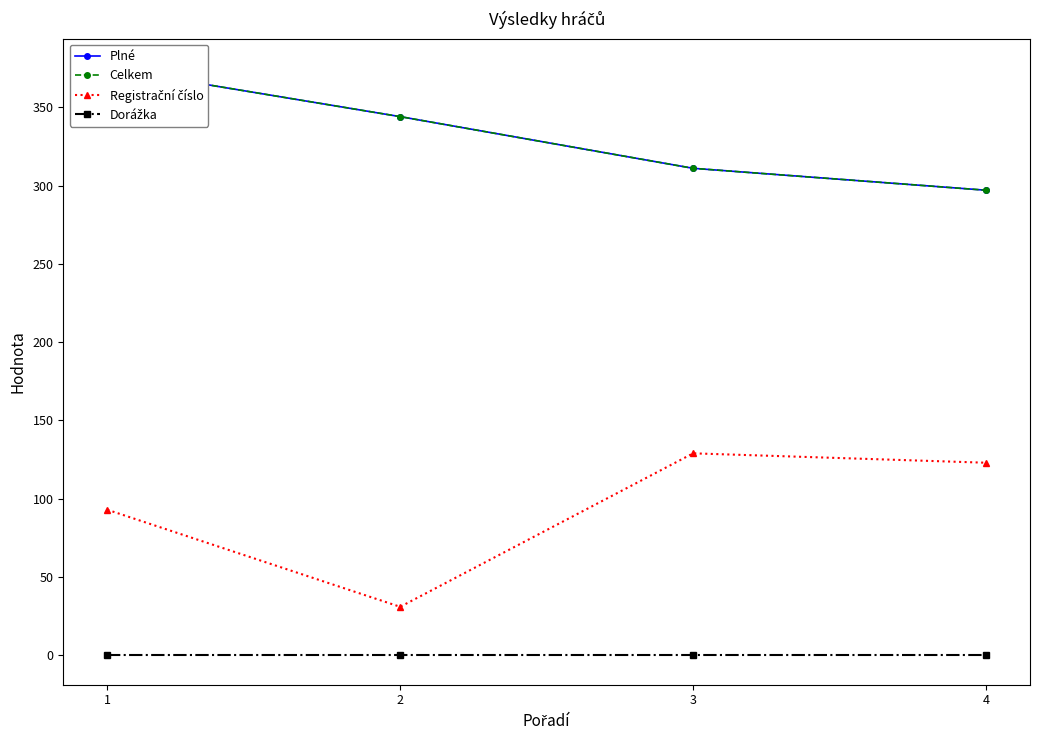

What is the difference between the highest and lowest values at 4?

297